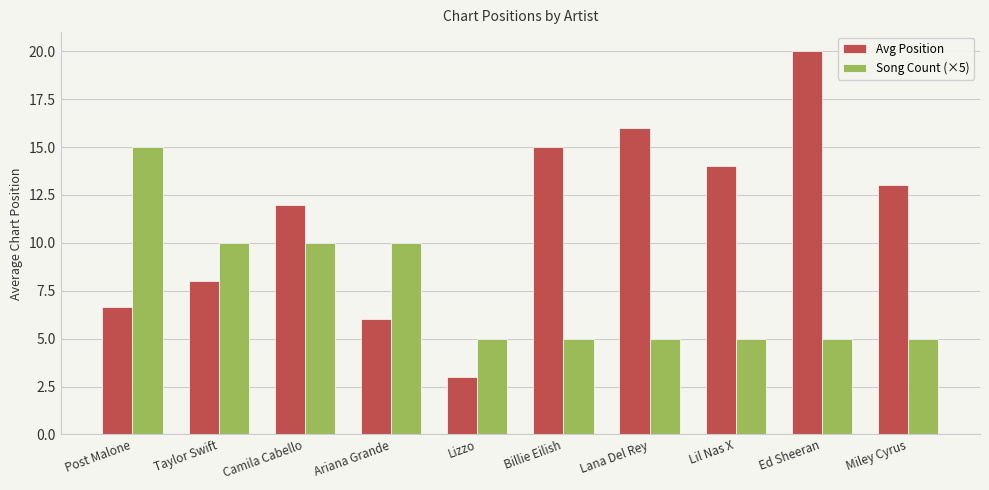

Which series has the largest range (max minus min)?

Avg Position